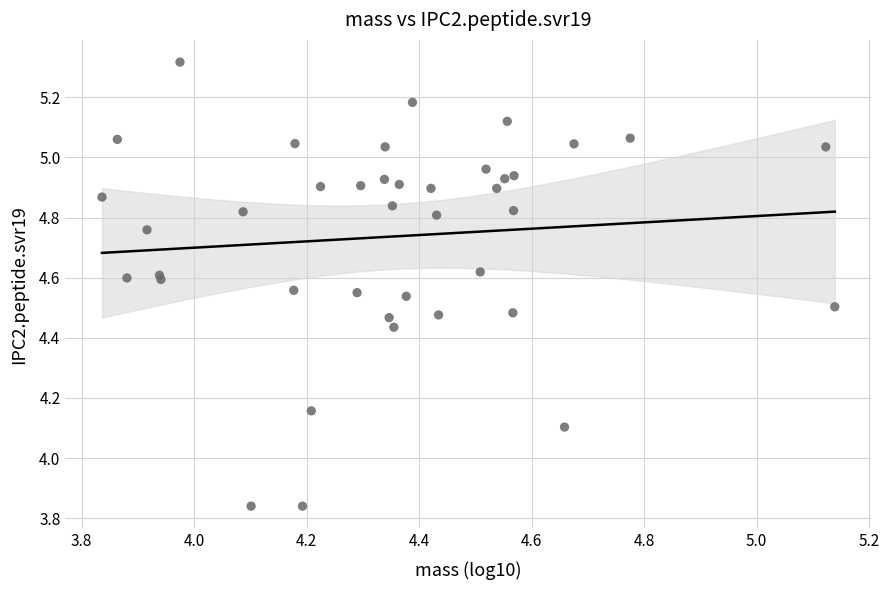

What Y value in the scatter plot is closest to 4?

4.1